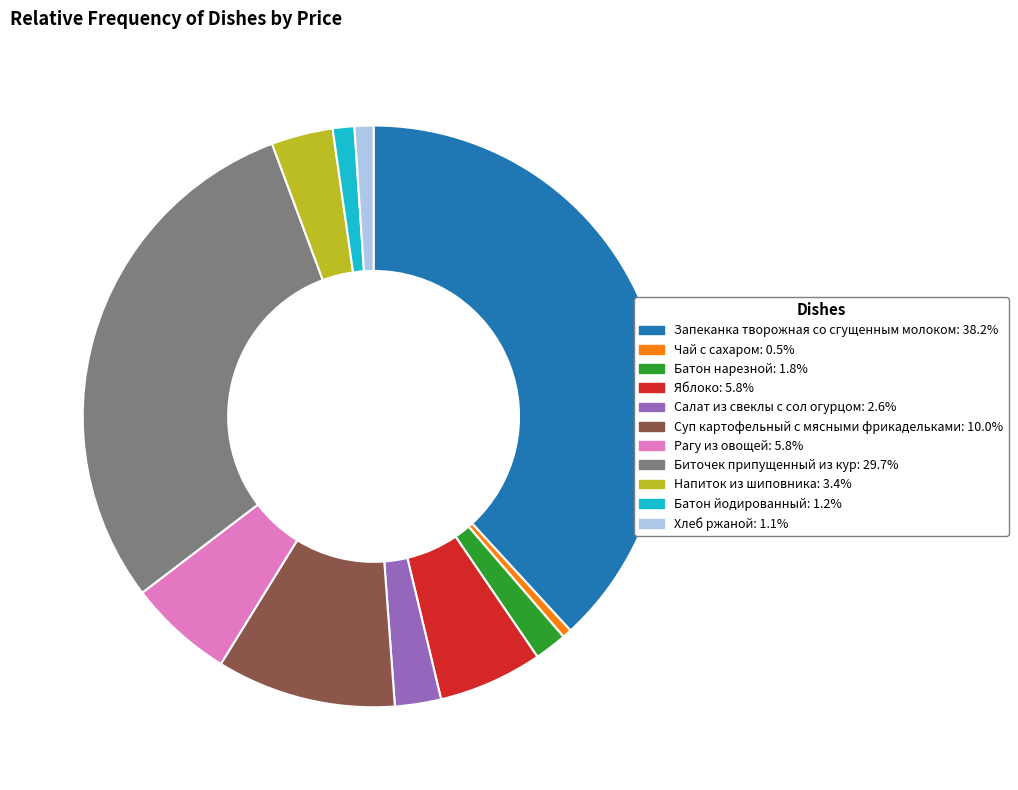

What is the smallest slice in the pie chart?

Чай с сахаром